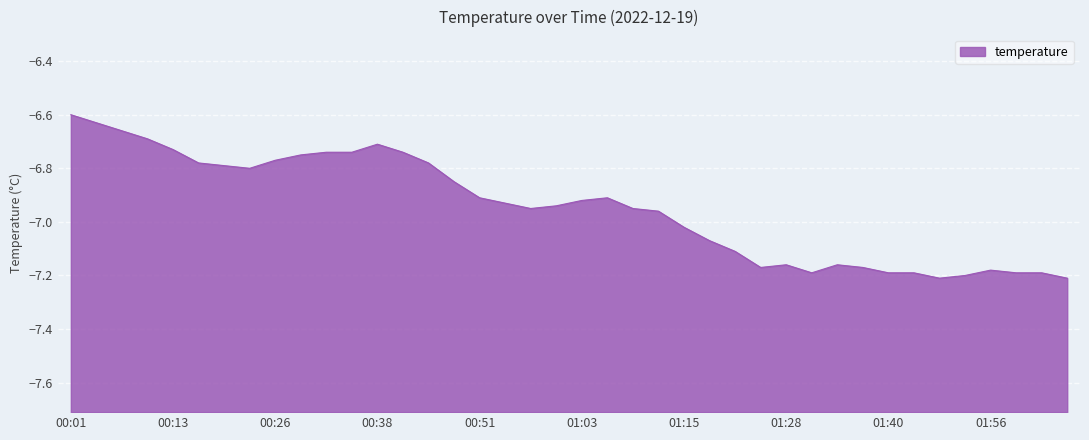

How many lines are shown in the chart?

1